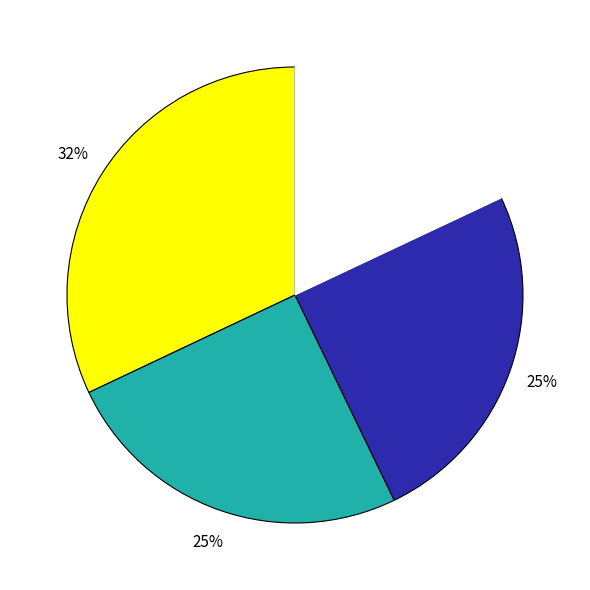

Does any single category account for the majority?

No